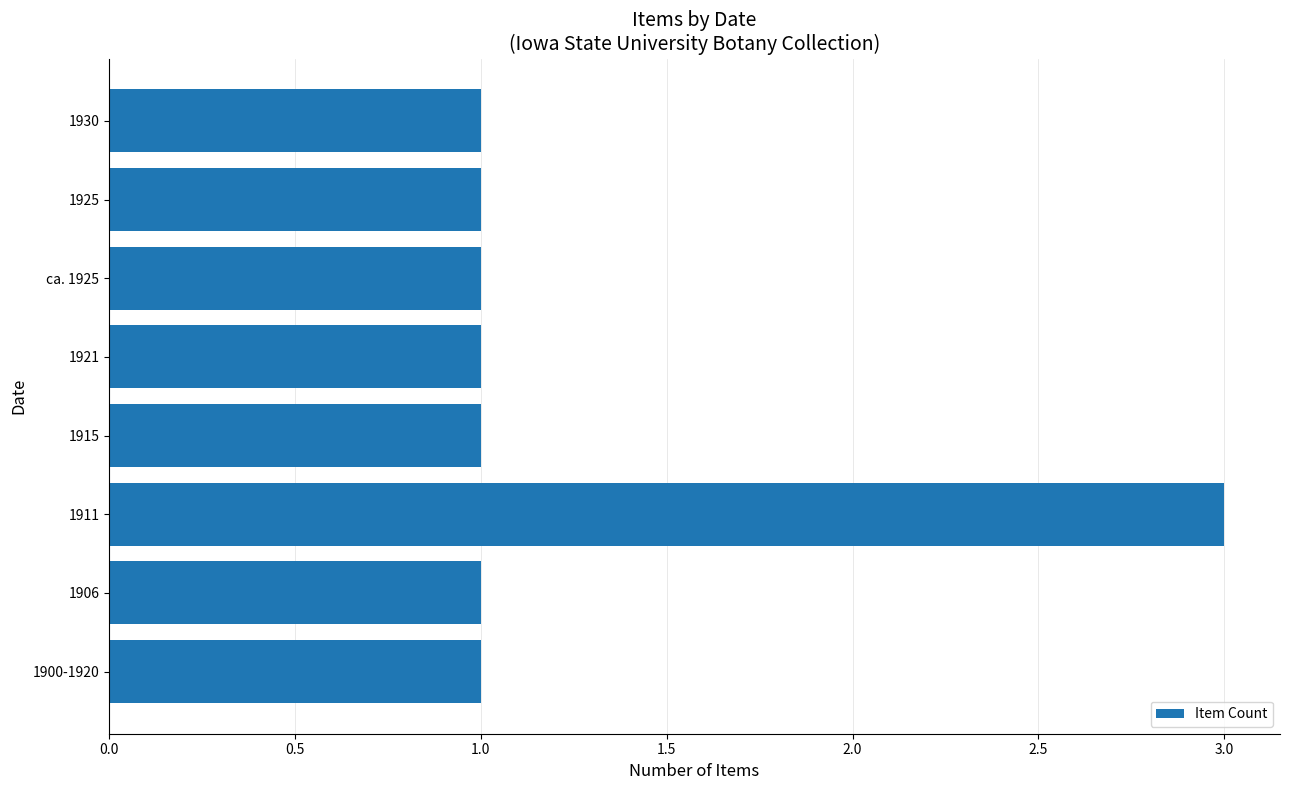

How many data points does each series have?

8